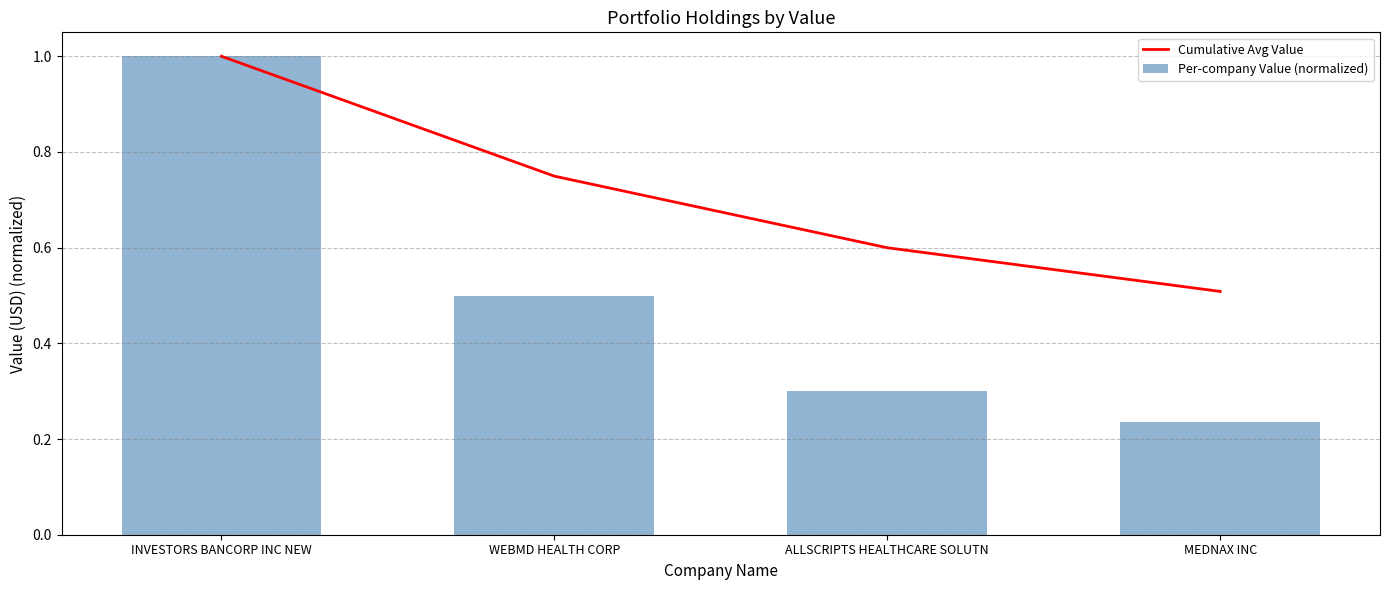

What is the minimum value for Cumulative Avg Value?

0.5